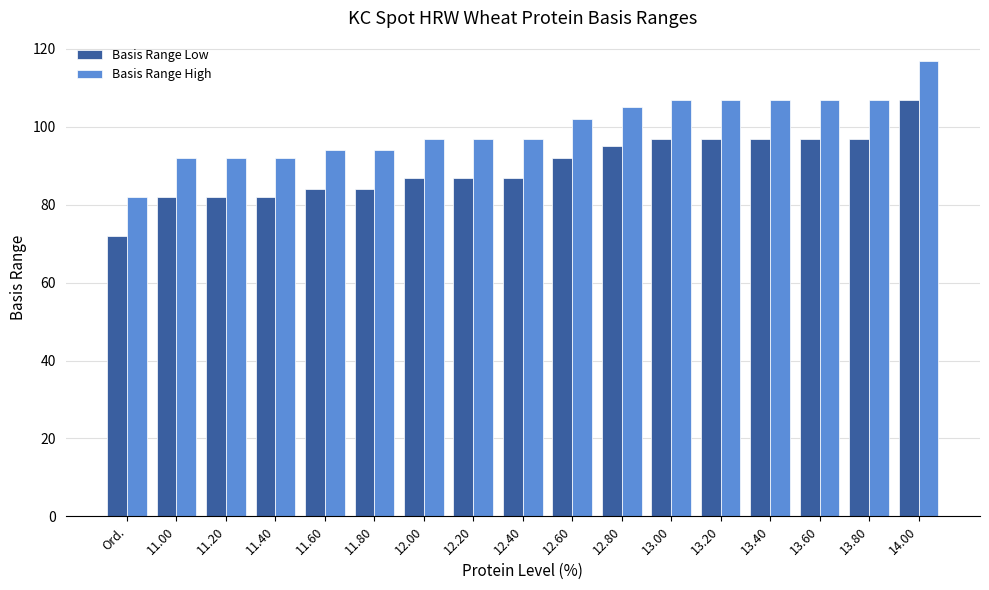

Reading left to right, list all the values displayed in this chart.

Basis Range Low: 72	82	82	82	84	84	87	87	87	92	95	97	97	97	97	97	107
Basis Range High: 82	92	92	92	94	94	97	97	97	102	105	107	107	107	107	107	117